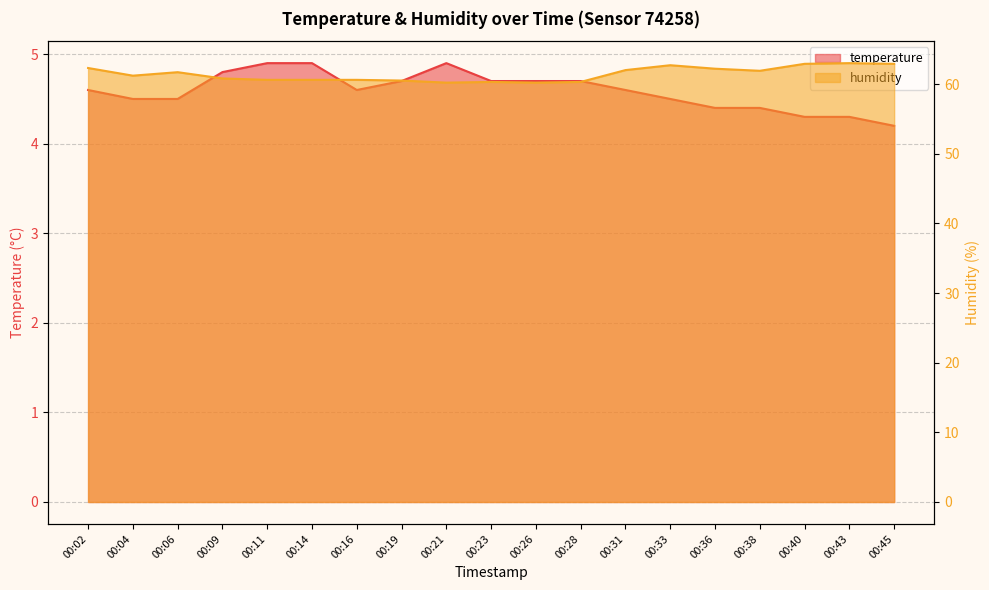

True or false: temperature and humidity intersect in this chart.

False